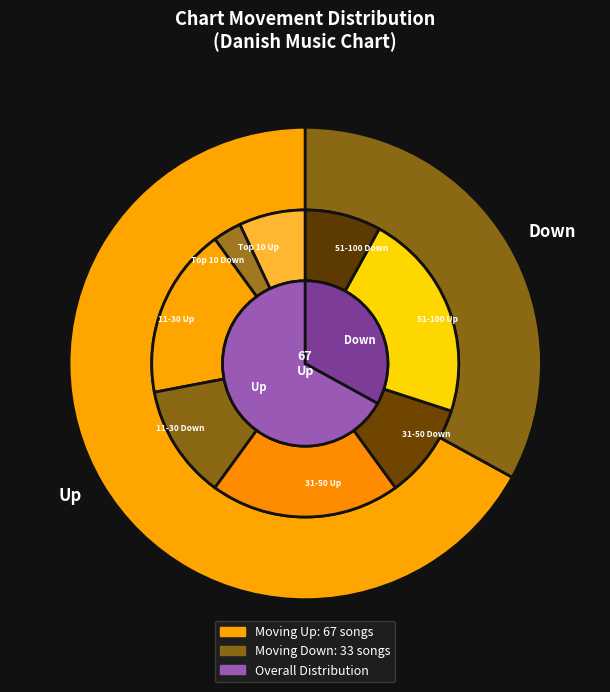

Which slice is the largest?

up